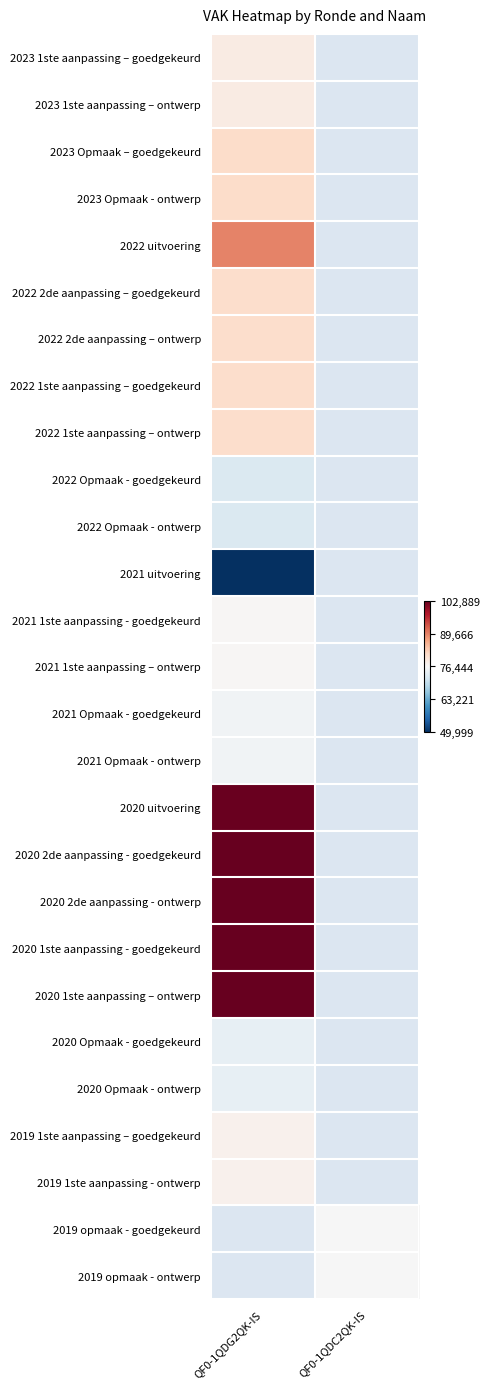

List the series in order of their peak value, lowest first.

2021 uitvoering, 2022 Opmaak - goedgekeurd, 2022 Opmaak - ontwerp, 2020 Opmaak - goedgekeurd, 2020 Opmaak - ontwerp, 2021 Opmaak - goedgekeurd, 2021 Opmaak - ontwerp, 2021 1ste aanpassing - goedgekeurd, 2021 1ste aanpassing – ontwerp, 2019 1ste aanpassing – goedgekeurd, 2019 1ste aanpassing - ontwerp, 2023 1ste aanpassing – goedgekeurd, 2023 1ste aanpassing – ontwerp, 2022 2de aanpassing – goedgekeurd, 2022 2de aanpassing – ontwerp, 2022 1ste aanpassing – goedgekeurd, 2022 1ste aanpassing – ontwerp, 2023 Opmaak – goedgekeurd, 2023 Opmaak - ontwerp, 2022 uitvoering, 2020 uitvoering, 2020 2de aanpassing - goedgekeurd, 2020 2de aanpassing - ontwerp, 2020 1ste aanpassing - goedgekeurd, 2020 1ste aanpassing – ontwerp, 2019 opmaak - goedgekeurd, 2019 opmaak - ontwerp